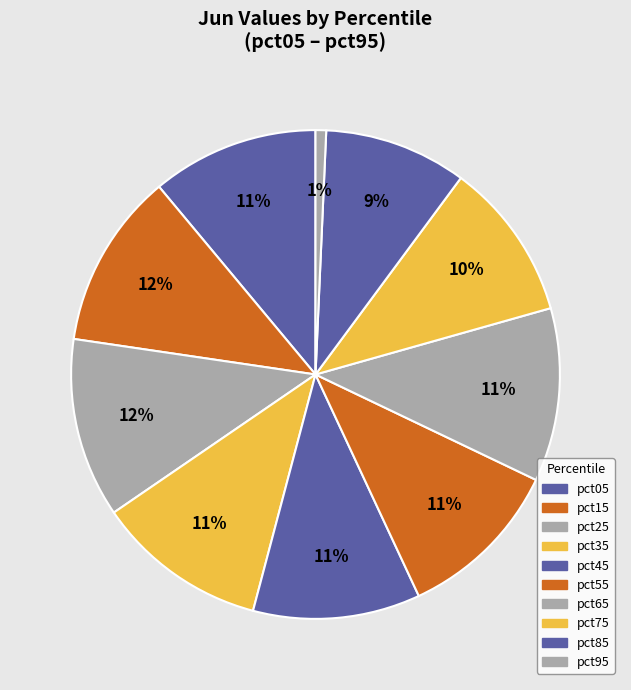

Does pct65 represent more than half of the total?

No